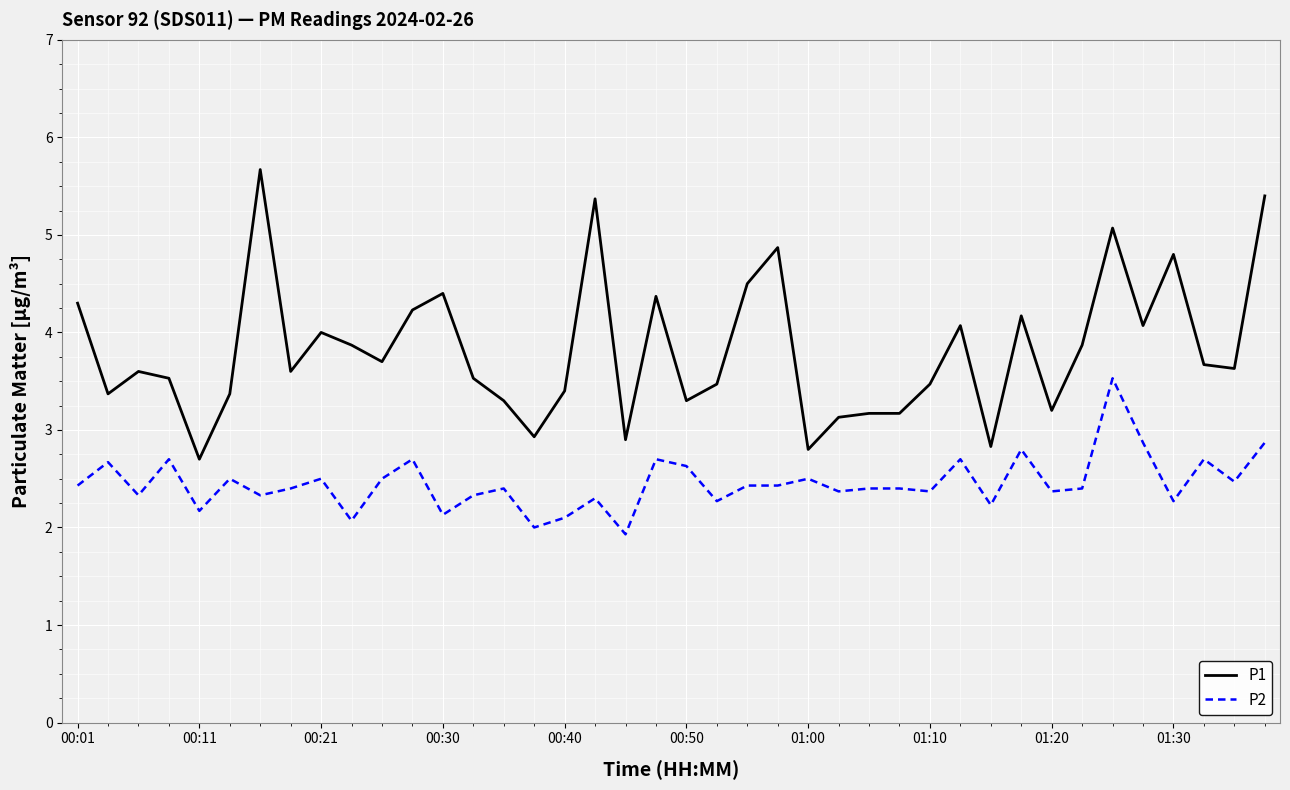

What is the difference between the maximum and minimum values in the P2 series?

1.6